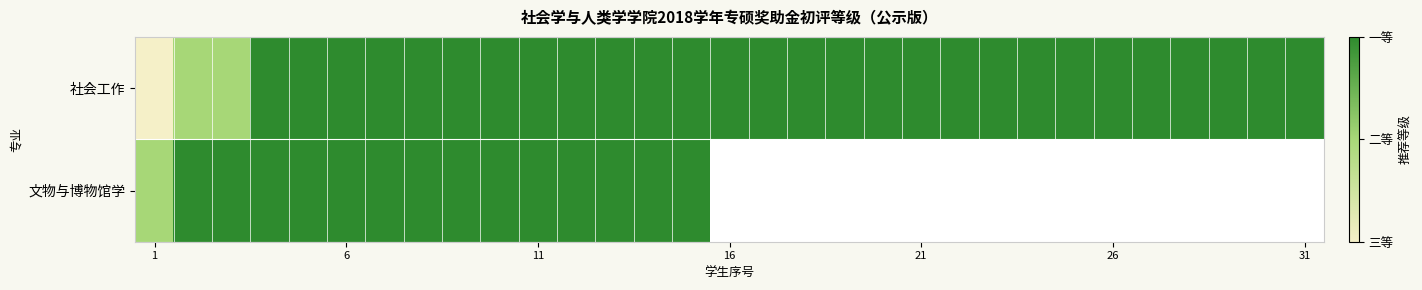

What is the highest value of the 文物与博物馆学 series?

3.0